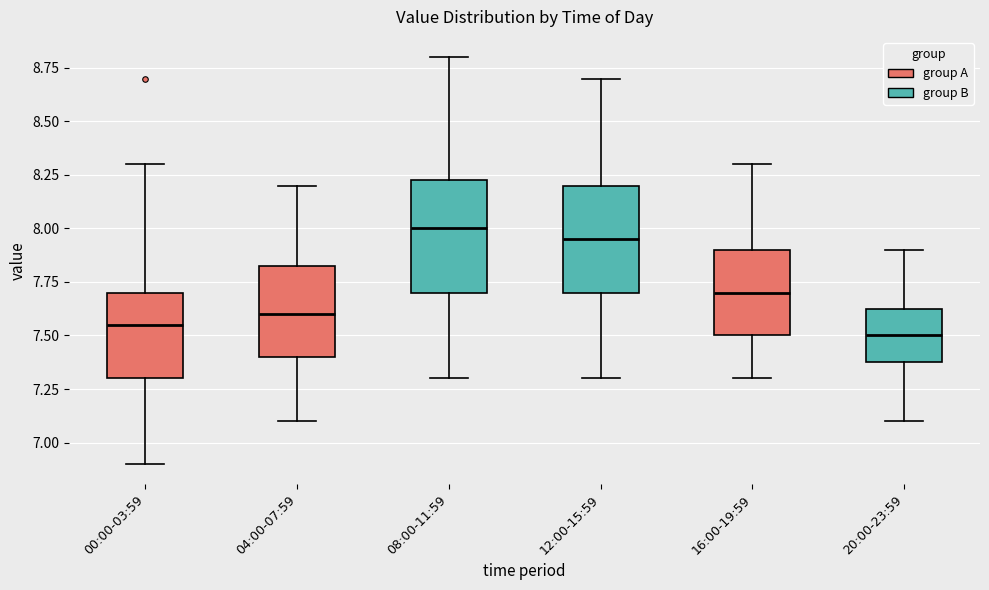

Reading left to right, transcribe this box plot: for each box, give where its median line is, the range the box spans, and where its two whiskers end, as read against the y-axis. The values are not printed on the chart, so give them approximately, as read against the axis.

00:00-03:59: median 7.55, box 7.30 to 7.70, whiskers 6.90 to 8.30
04:00-07:59: median 7.60, box 7.40 to 7.85, whiskers 7.10 to 8.20
08:00-11:59: median 8.00, box 7.70 to 8.25, whiskers 7.30 to 8.80
12:00-15:59: median 7.95, box 7.70 to 8.20, whiskers 7.30 to 8.70
16:00-19:59: median 7.70, box 7.50 to 7.90, whiskers 7.30 to 8.30
20:00-23:59: median 7.50, box 7.40 to 7.65, whiskers 7.10 to 7.90